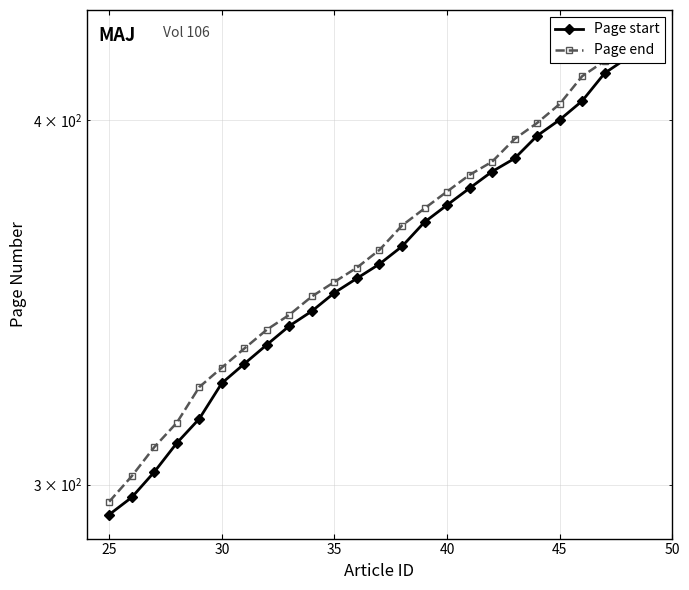

Which series has the largest total across all categories?

Page end